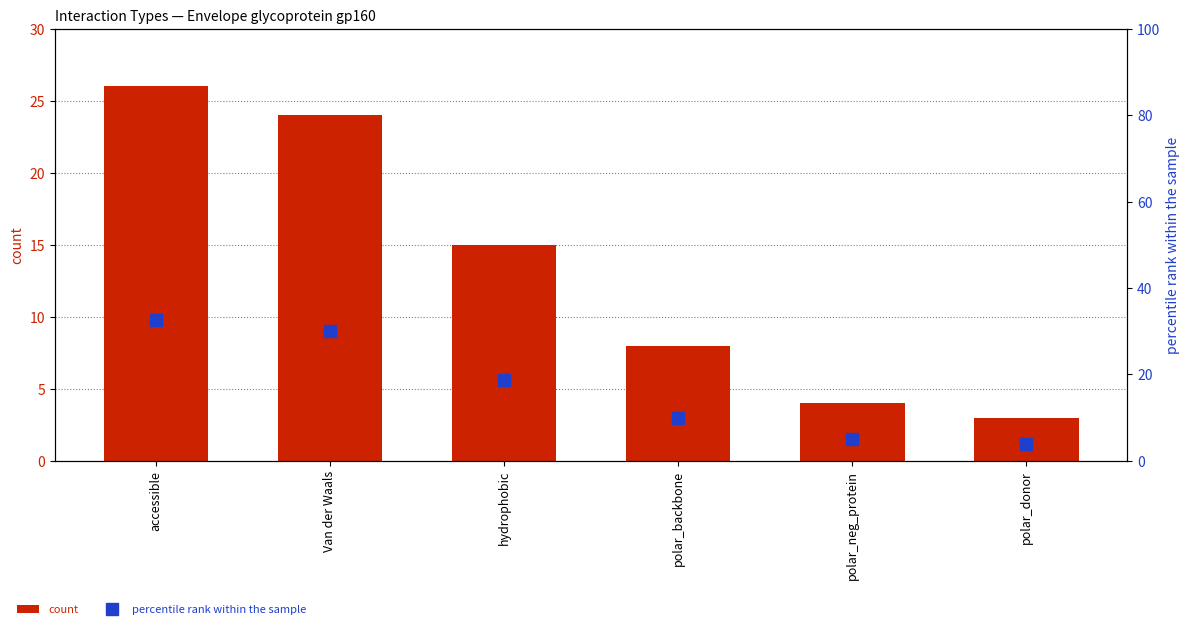

List the series in order of their peak value, lowest first.

count, percentile rank within the sample